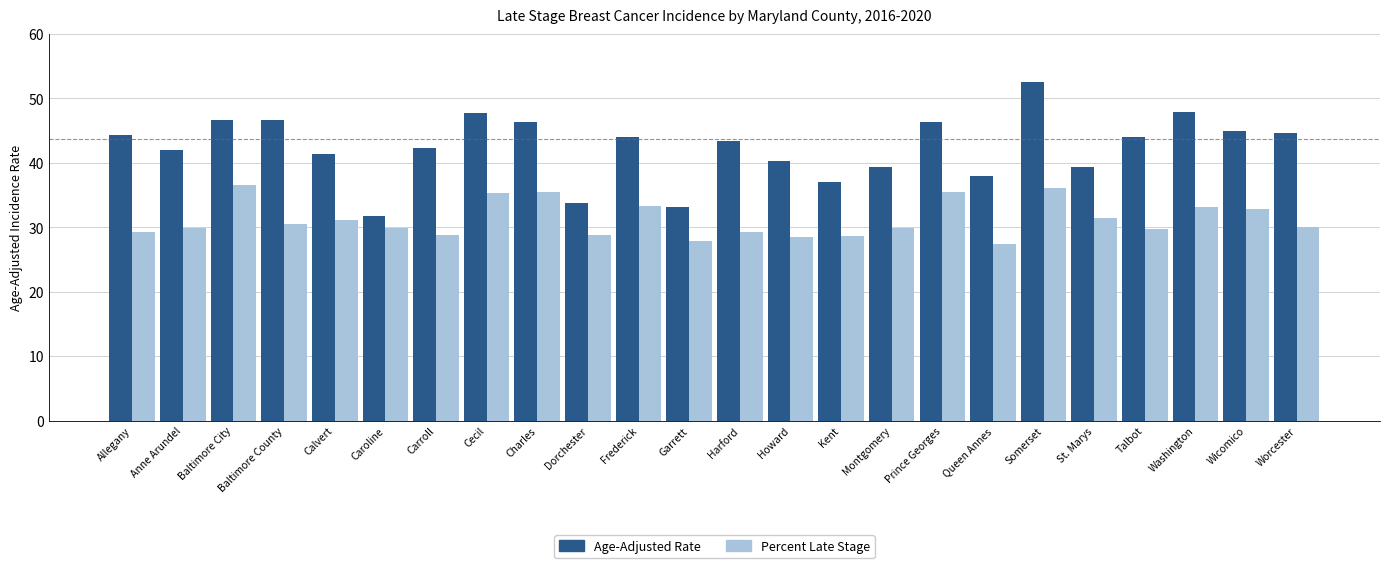

What is the difference between the maximum and minimum values in the Age-Adjusted Rate series?

20.8